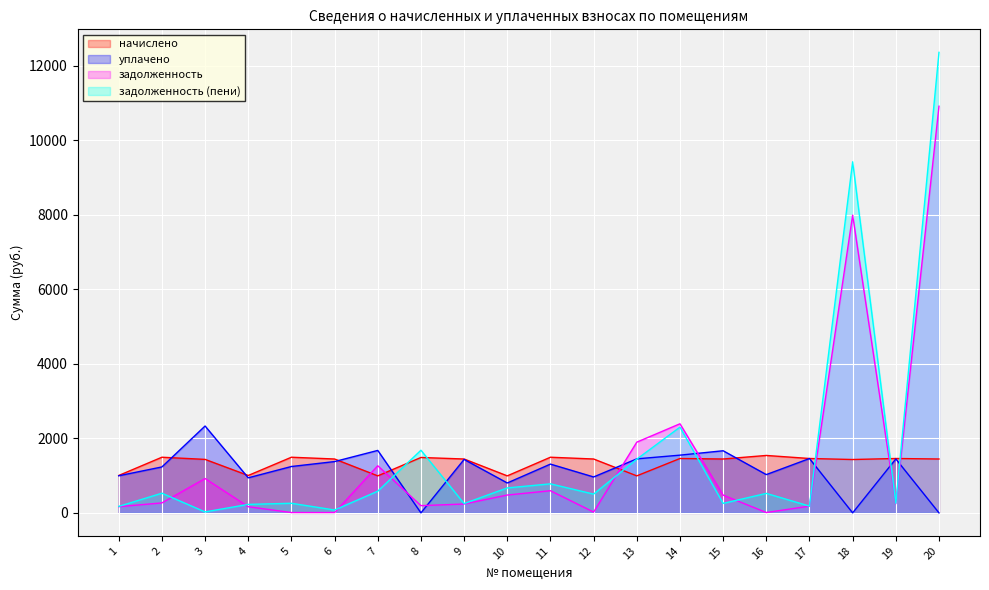

What is the maximum value shown in the chart?

12359.9